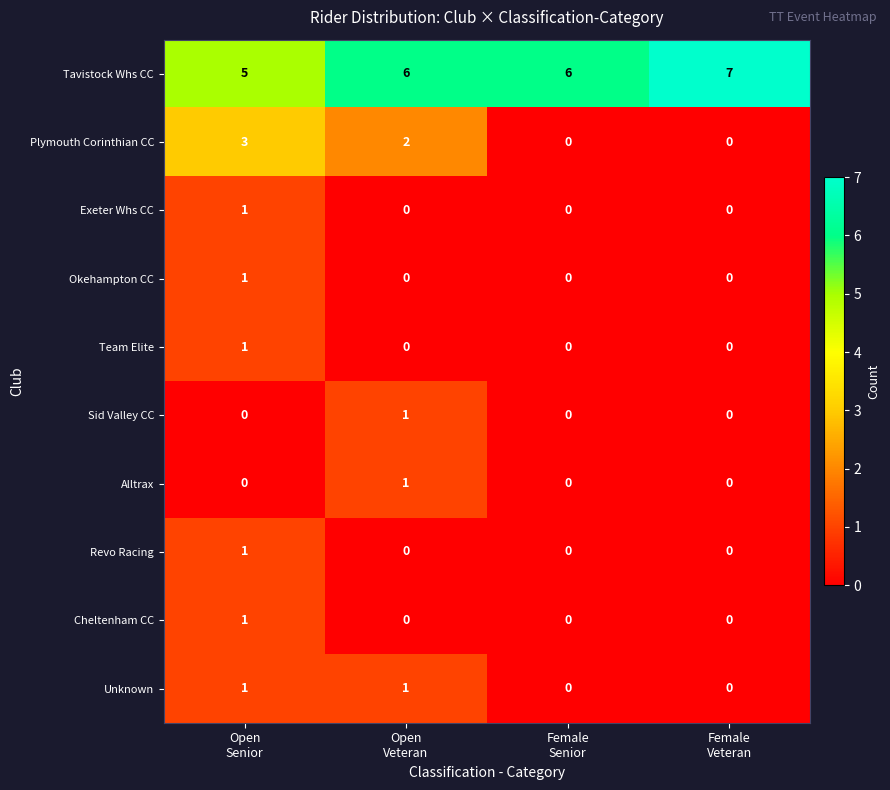

Which series has the widest spread of values?

Plymouth Corinthian CC